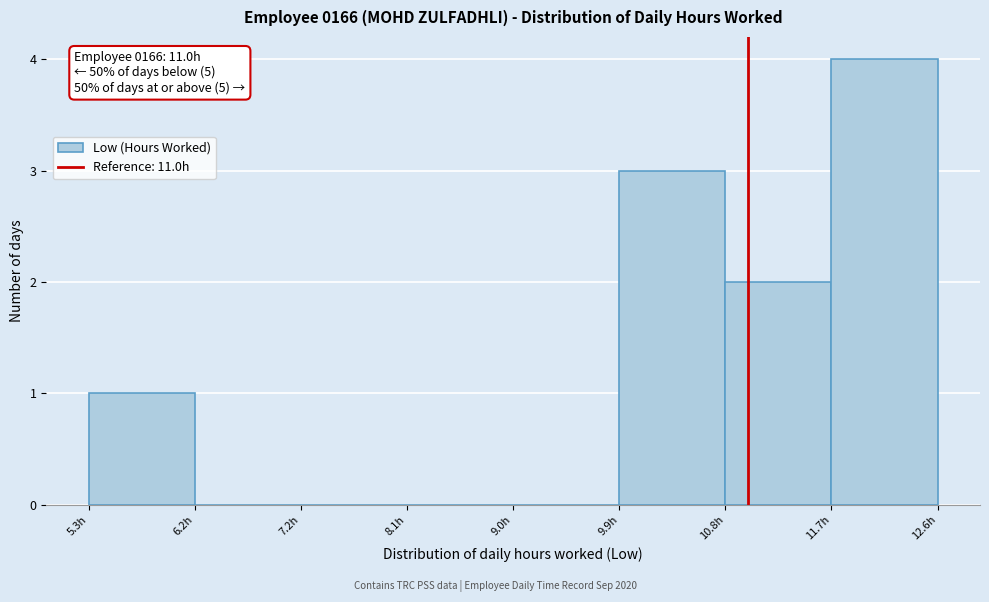

Over which range of the x-axis is the bar tallest?

11.7 to 12.6